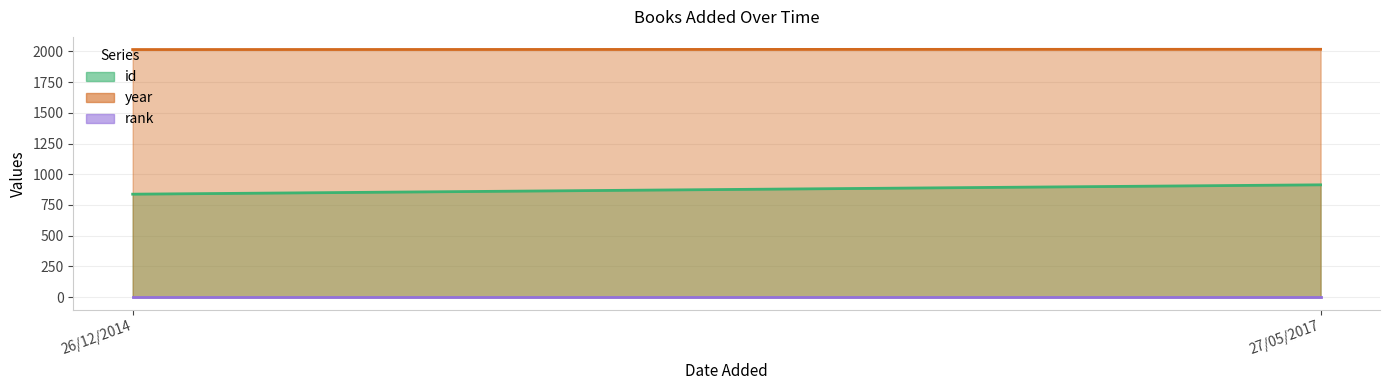

List the series in order of their overall mean, lowest first.

rank, id, year